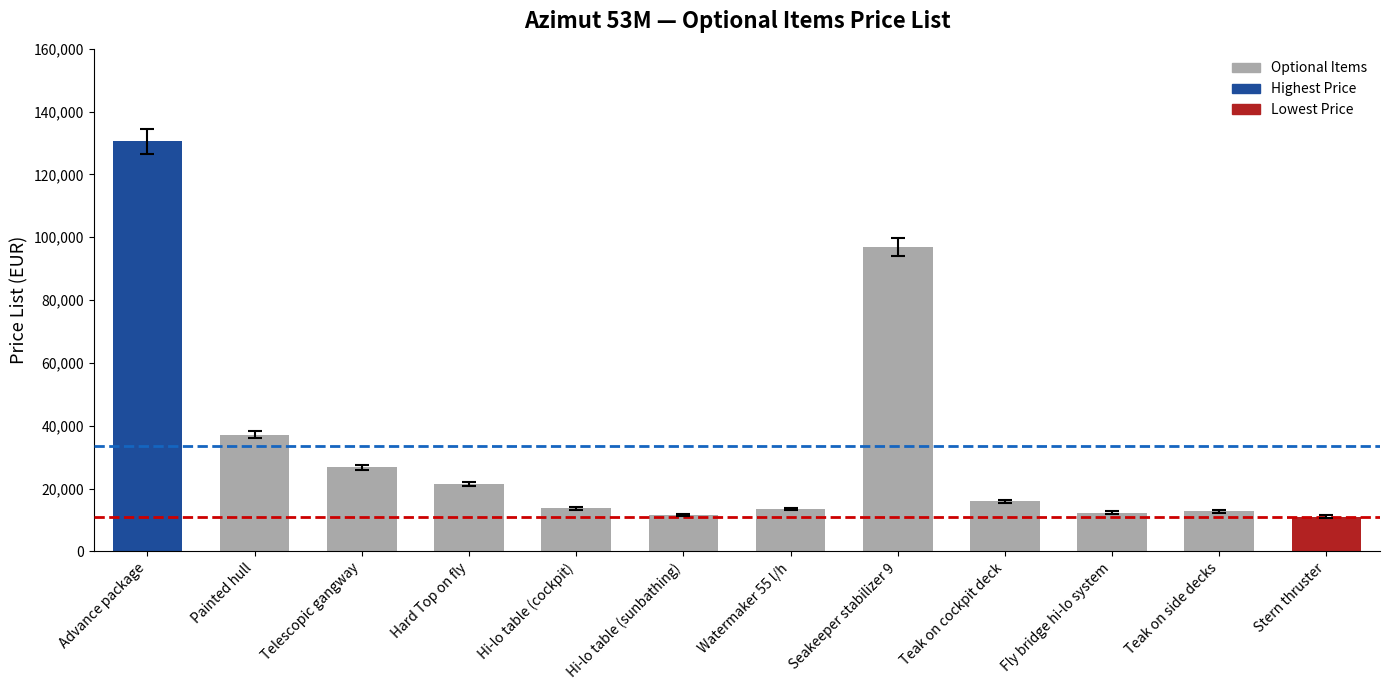

What position from the left is Teak on cockpit deck?

9